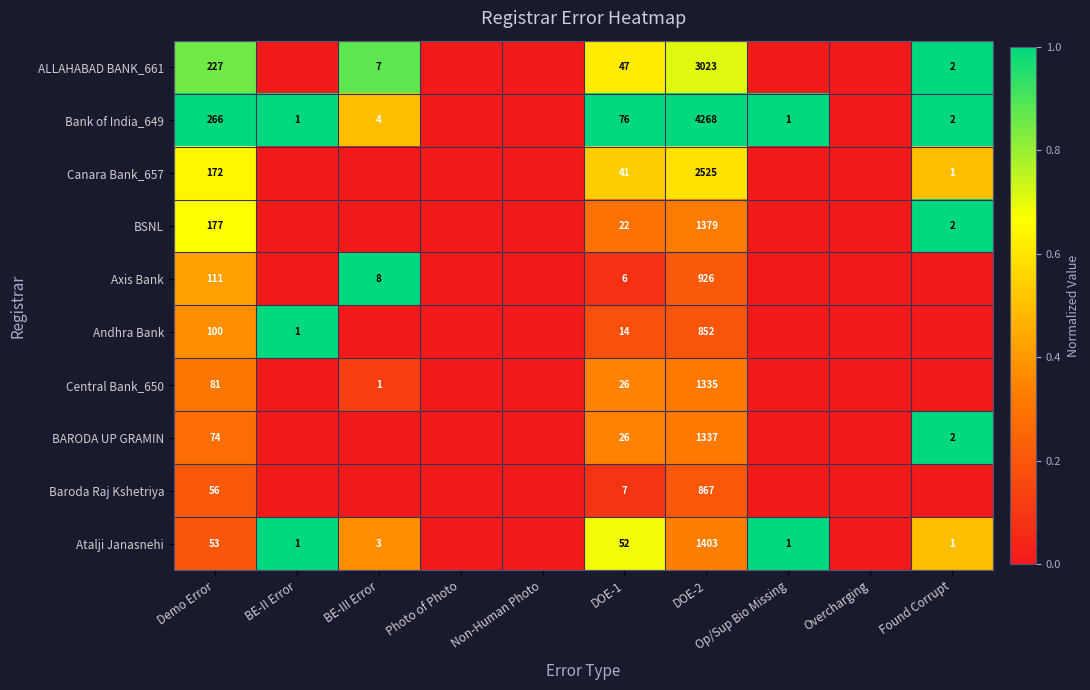

What is the spread (max minus min) of values at DOE-1?

70